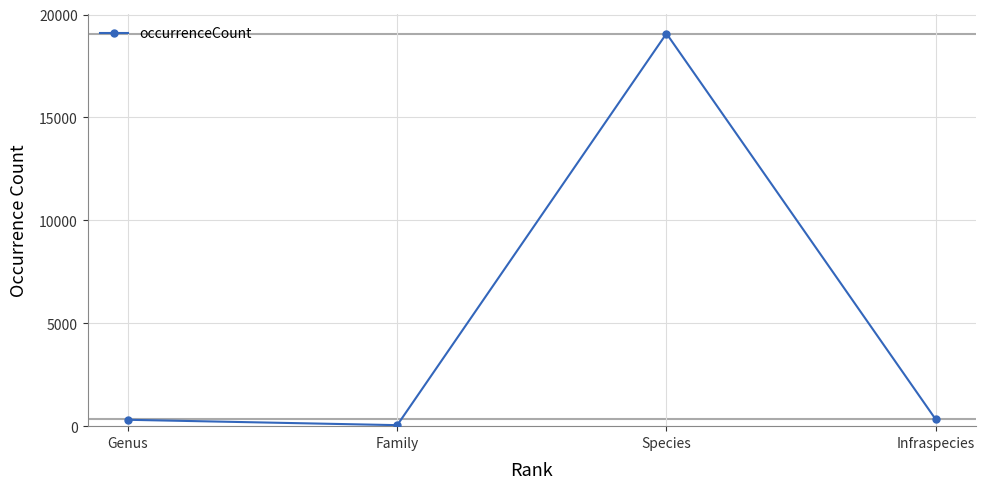

What is the difference between the values at Family and Infraspecies?

280